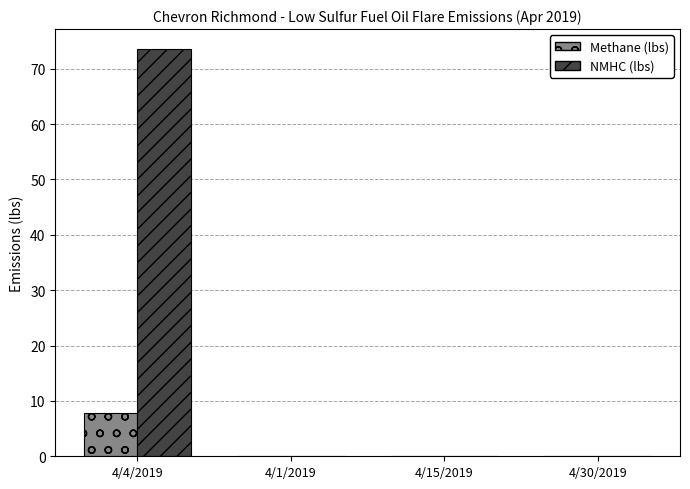

At which category does the chart reach its peak across all series?

4/4/2019